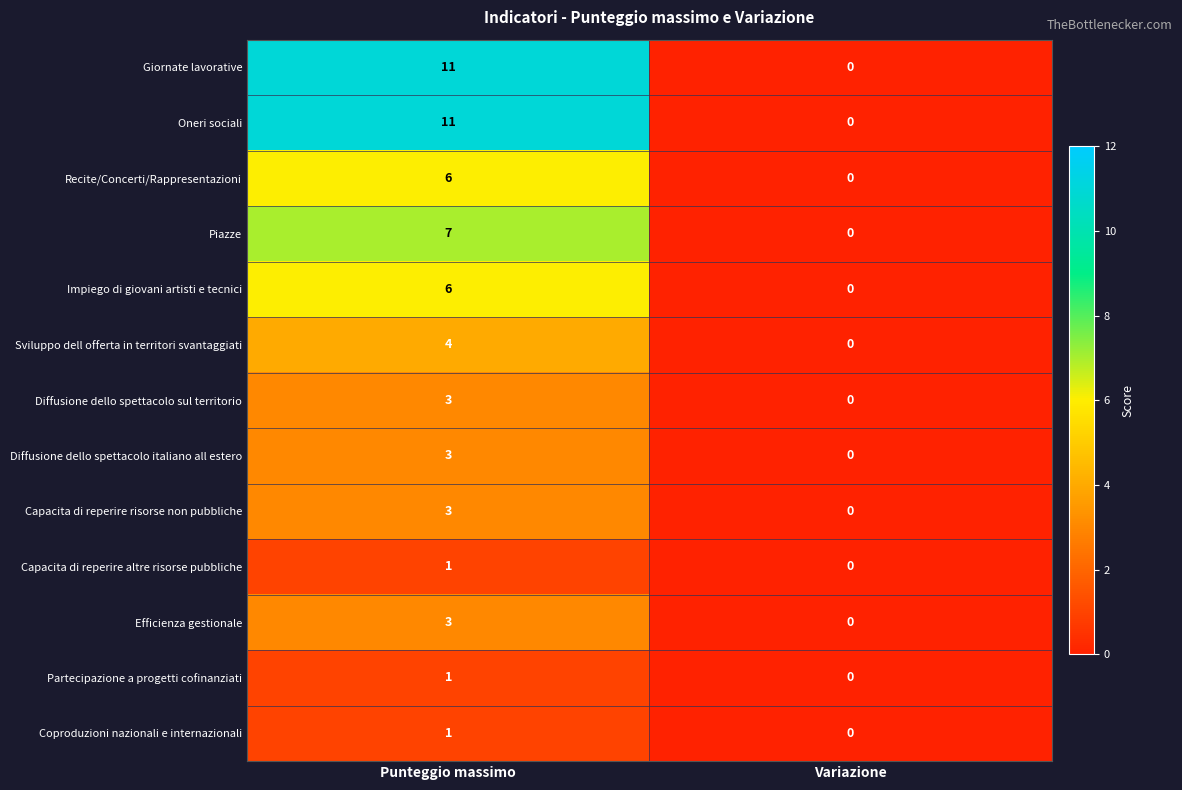

At which category does the chart reach its minimum across all series?

Variazione